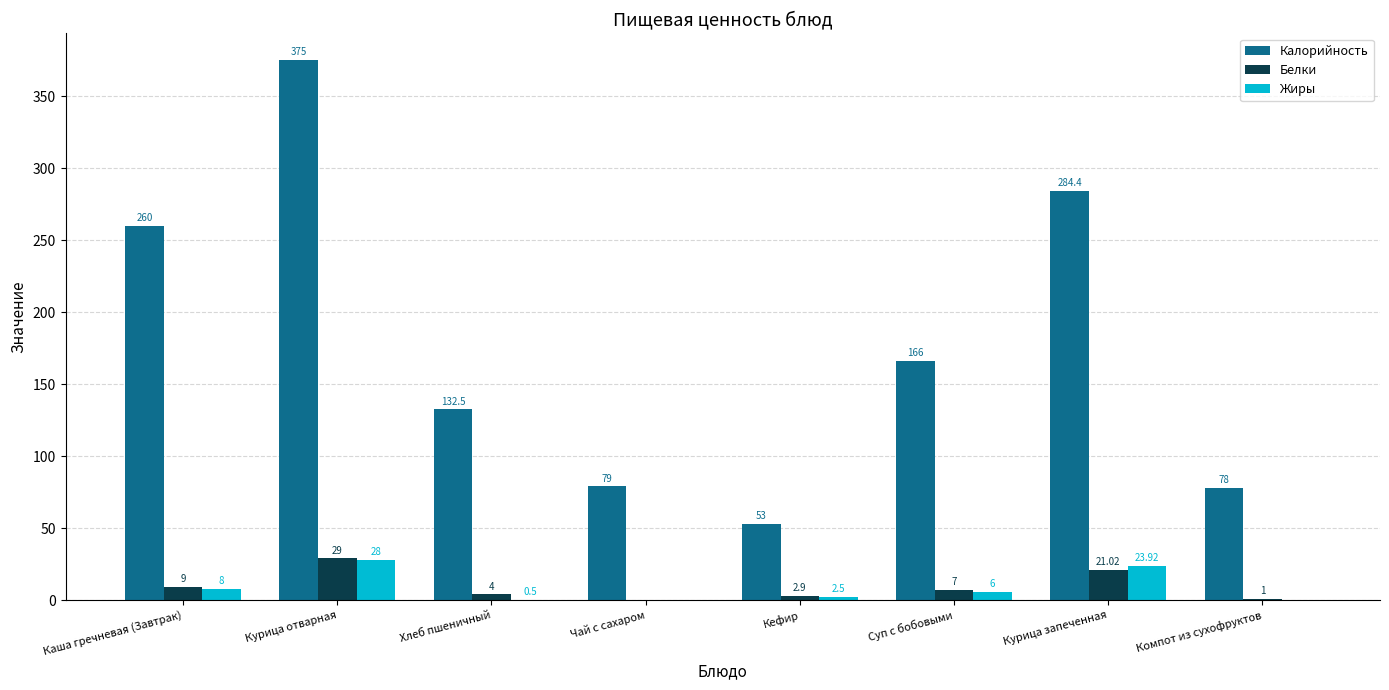

Is it true that Калорийность equals 29.5 at Чай с сахаром?

False